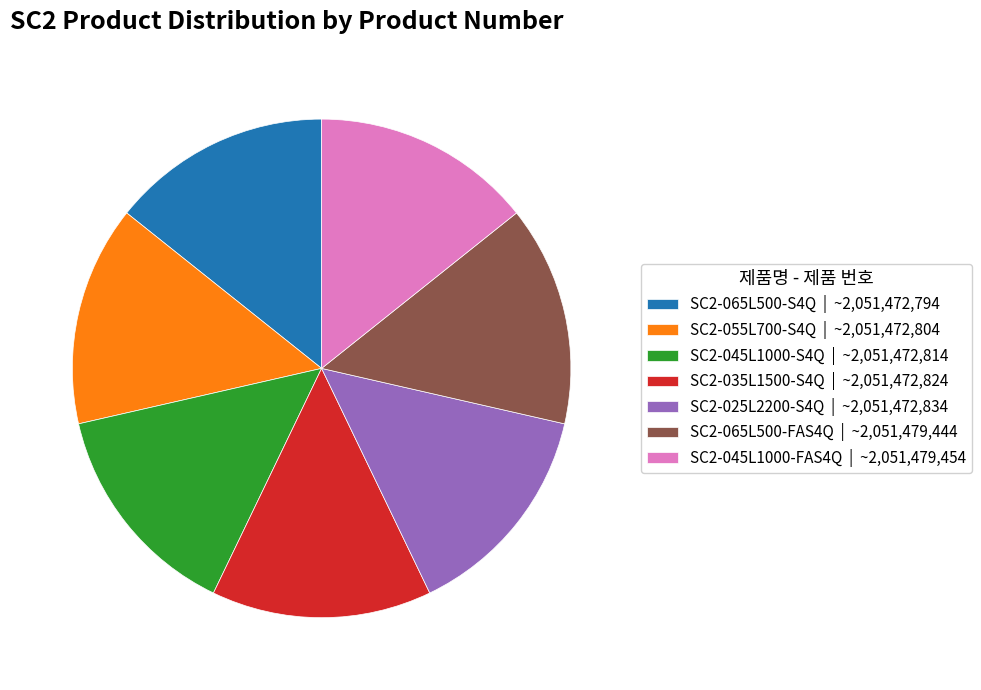

Is it true that SC2-025L2200-S4Q is 1% of the pie?

False